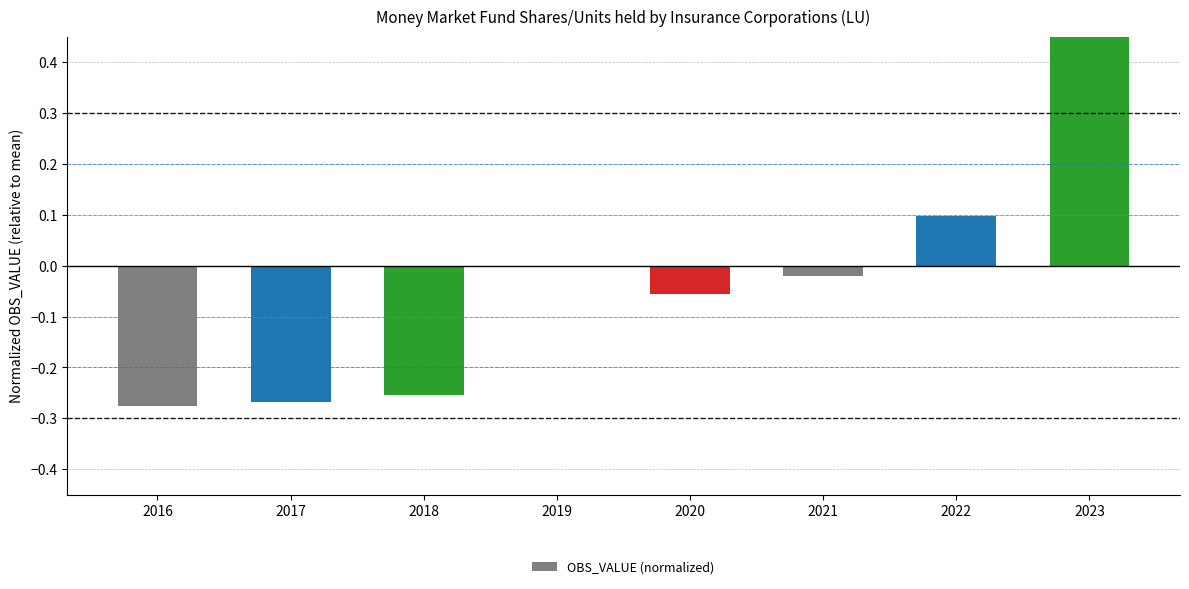

How many values are below 0?

5